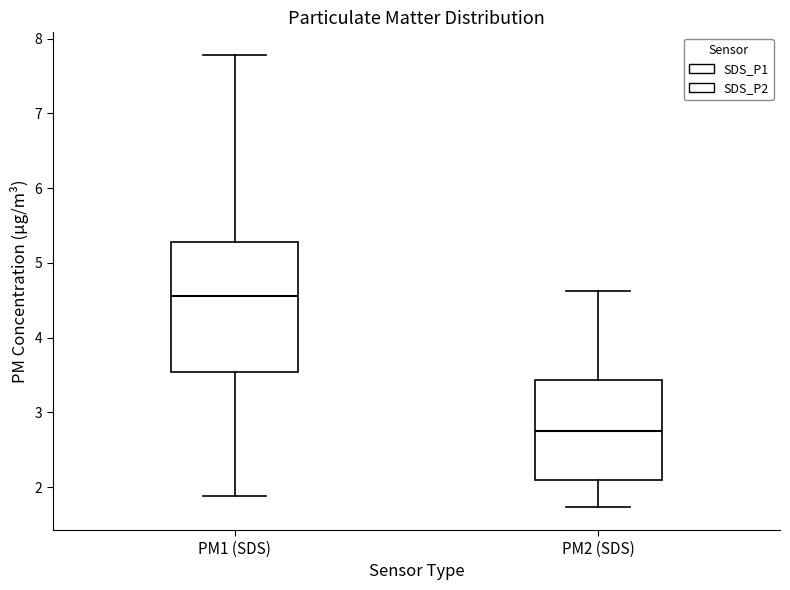

Where does the median line of the box for PM1 (SDS) sit on the y-axis? The values are not printed on the chart, so give them approximately, as read against the axis.

4.6